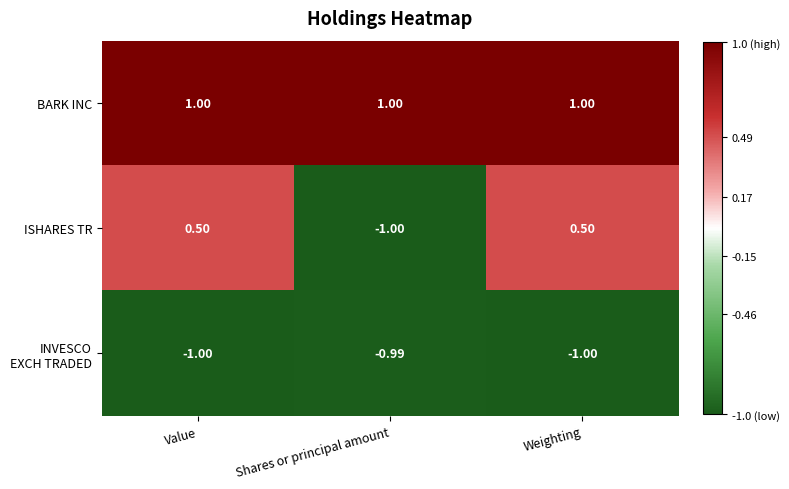

Which series has the largest total across all categories?

BARK INC